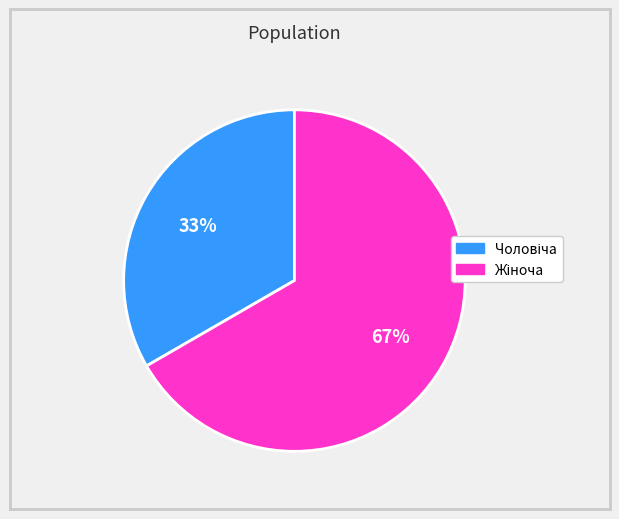

Does any single category account for the majority?

Yes